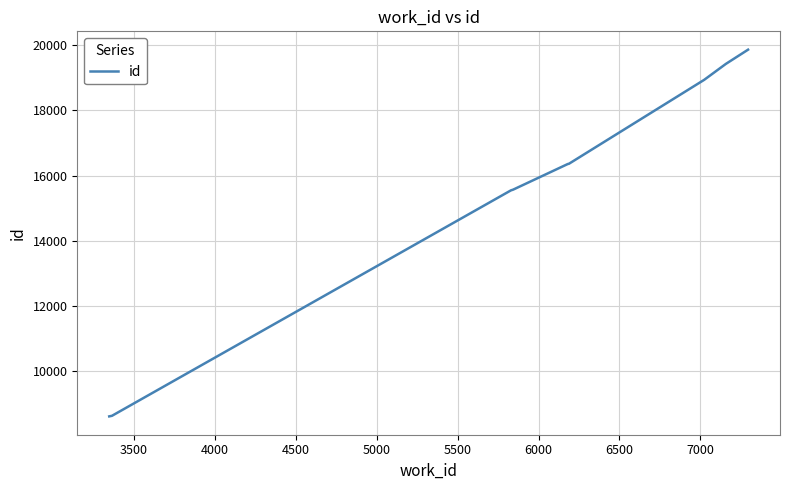

How many values are below 16358?

5